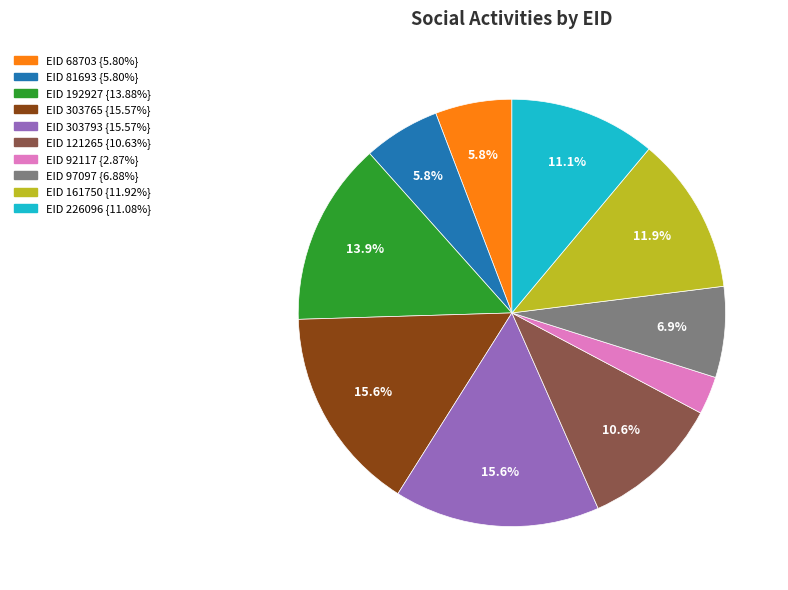

Does any single category account for the majority?

No